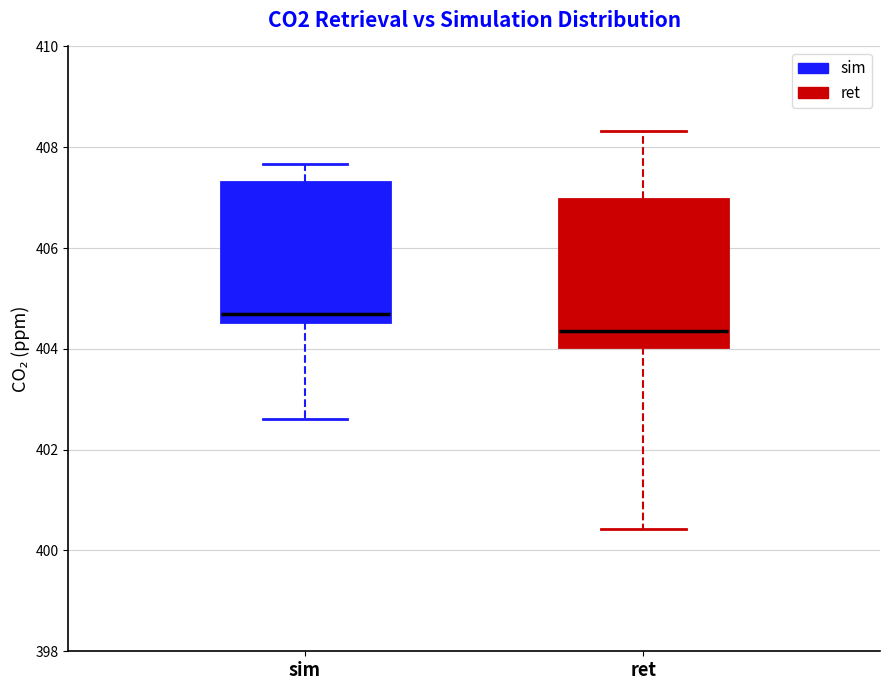

Where does the upper whisker of the box for ret end on the y-axis? The values are not printed on the chart, so give them approximately, as read against the axis.

408.4